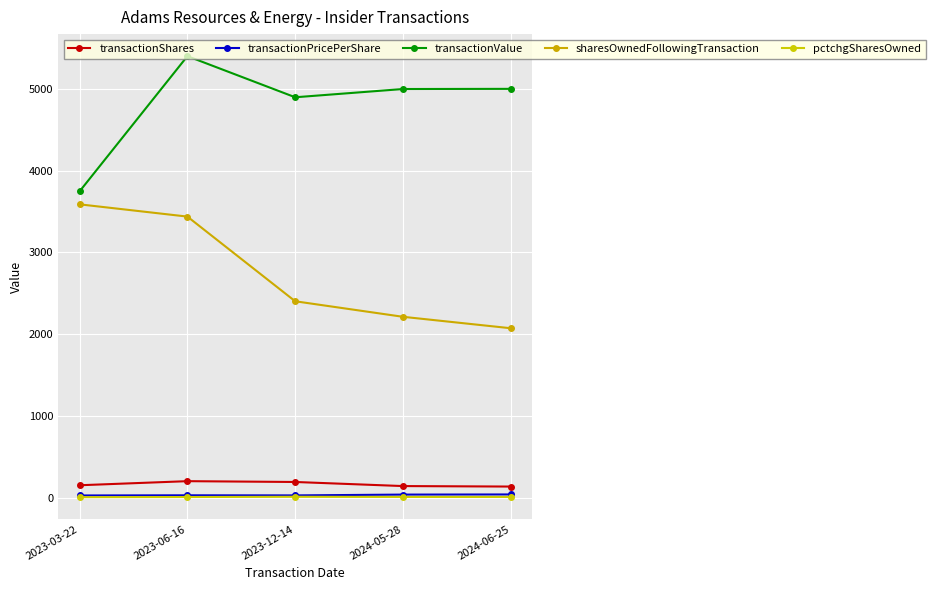

True or false: transactionPricePerShare and sharesOwnedFollowingTransaction intersect in this chart.

False